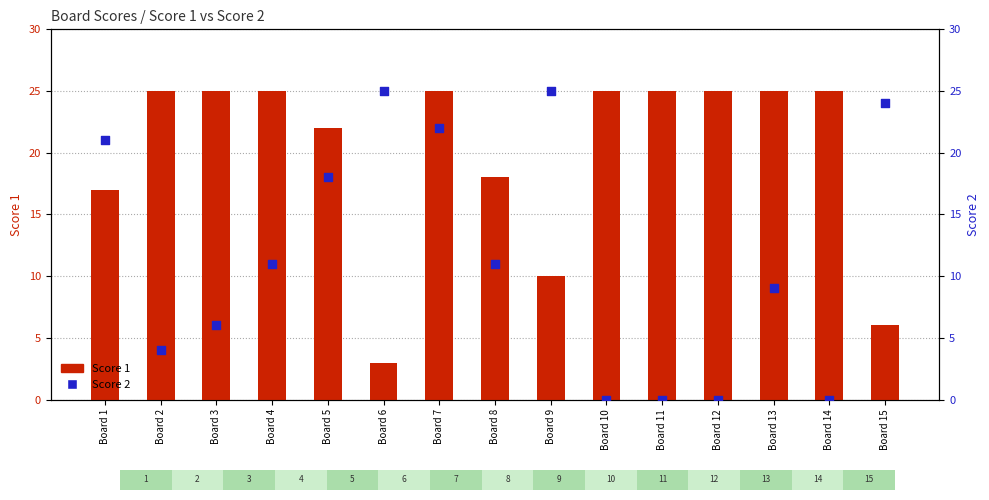

Which series contains the lowest Y value?

Score 2